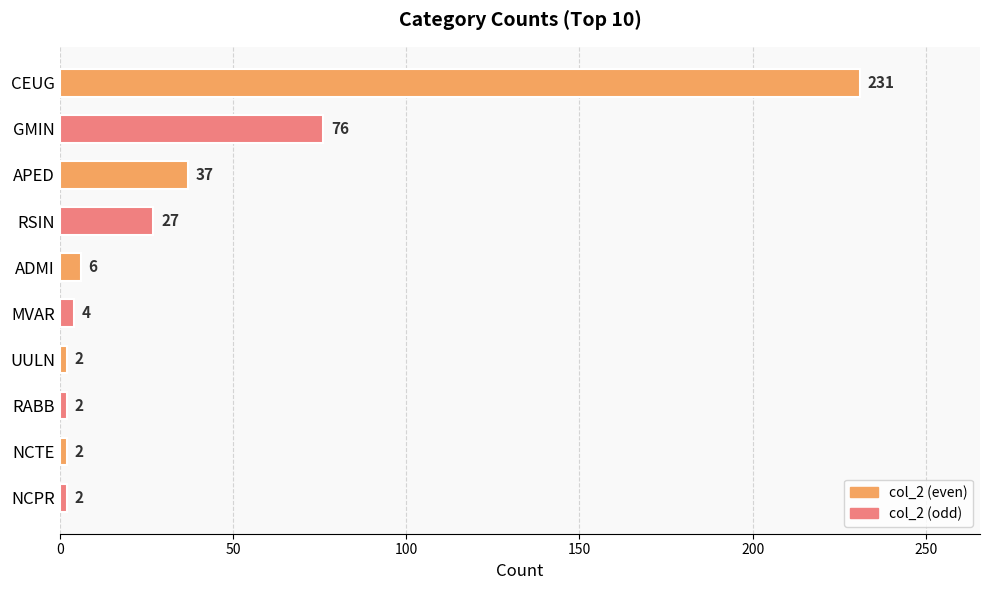

Reading top to bottom, list all the values displayed in this chart.

231	76	37	27	6	4	2	2	2	2